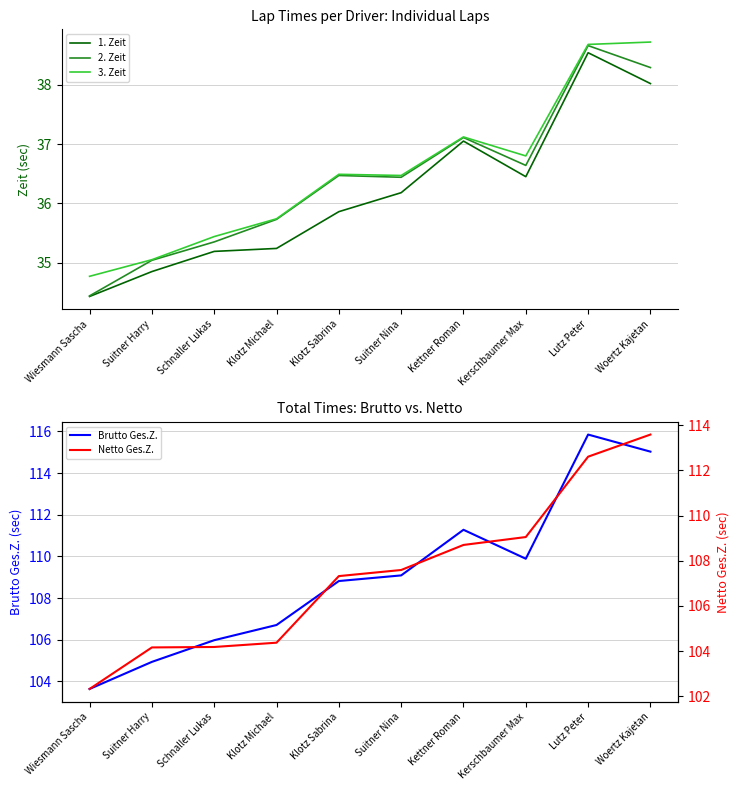

In 1. Zeit, how many points are lower than both neighbors (excluding endpoints)?

1